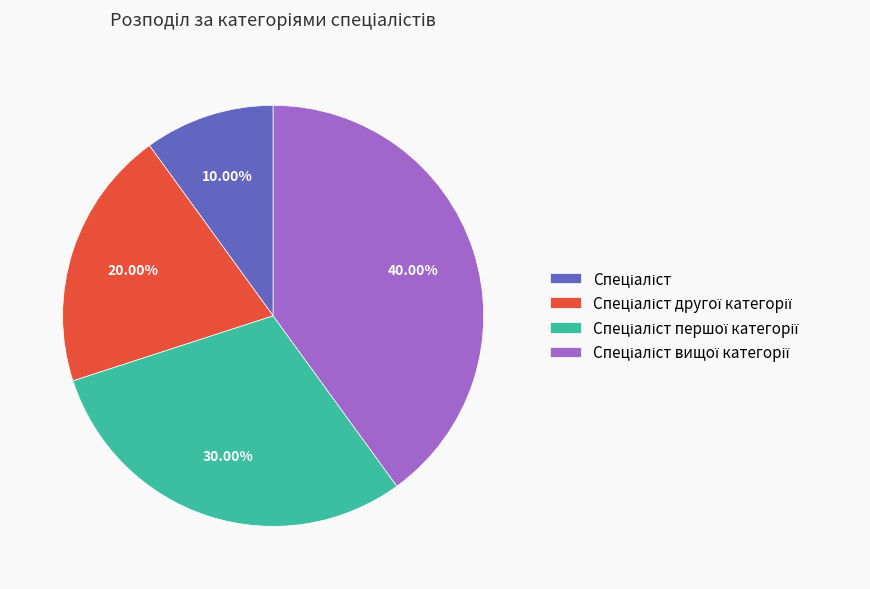

Is there a majority slice in this chart?

No